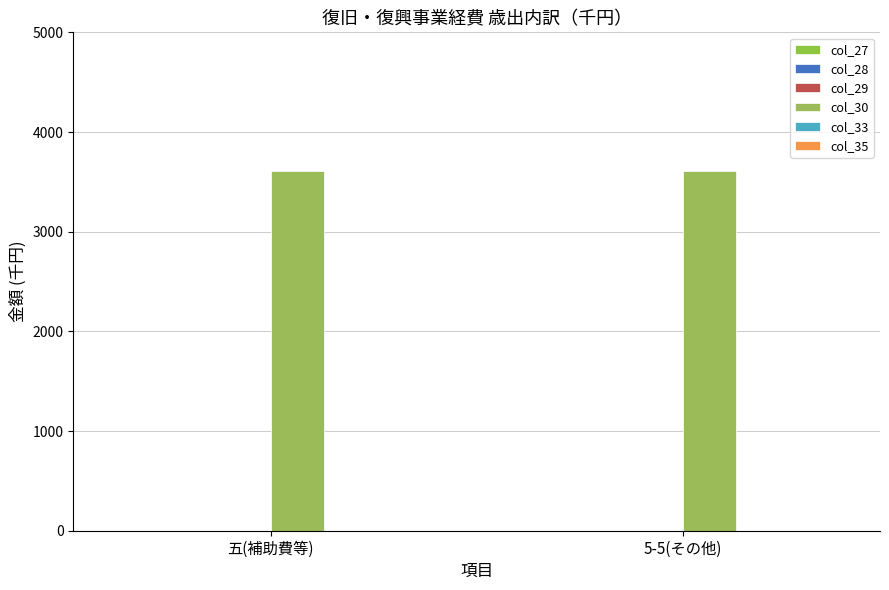

What are all the series names shown in the legend?

col_27, col_28, col_29, col_30, col_33, col_35